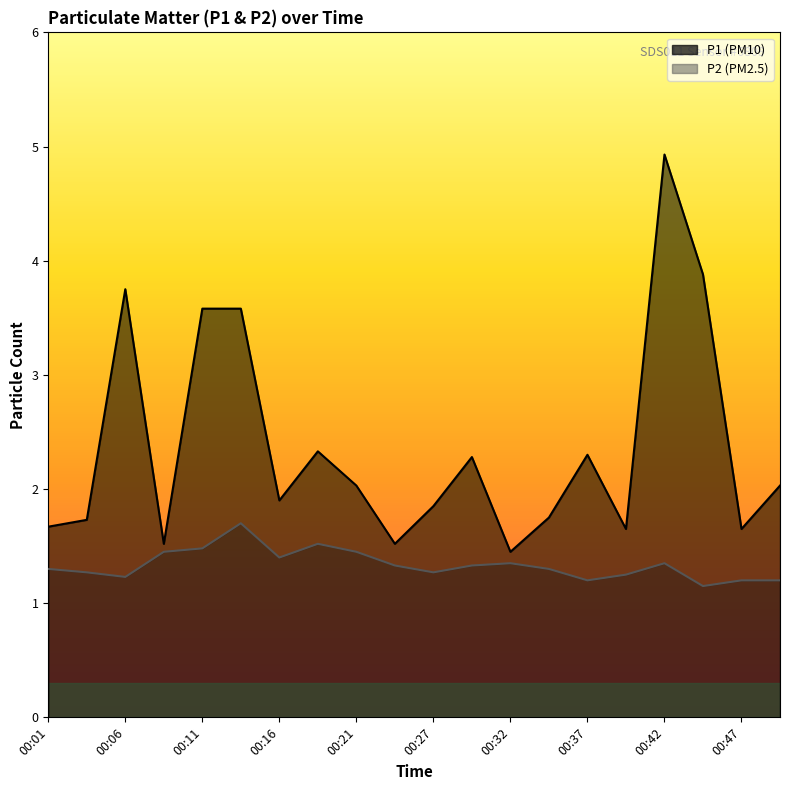

What is the value of the P1 point at the 1st from the left?

1.7